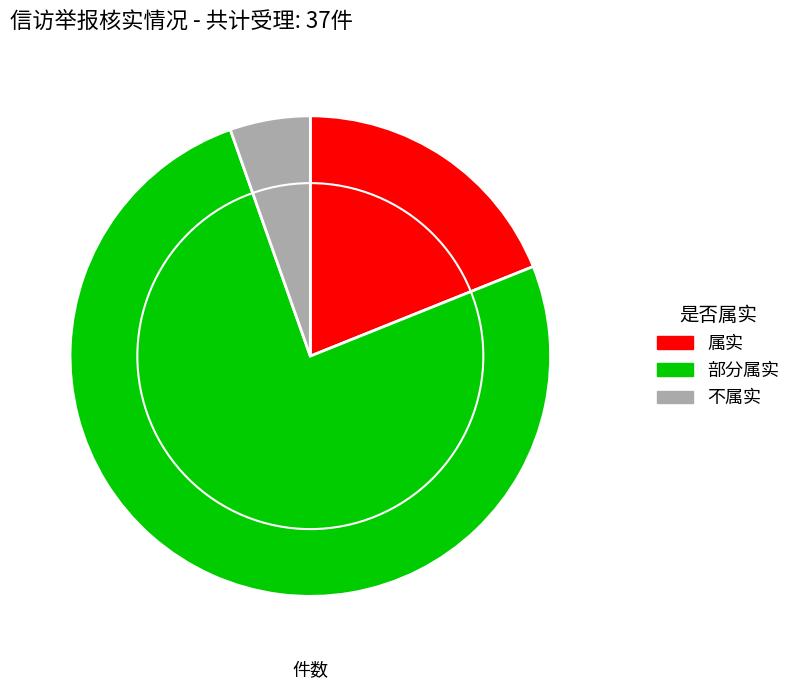

Is there any slice that represents more than half of the pie?

Yes